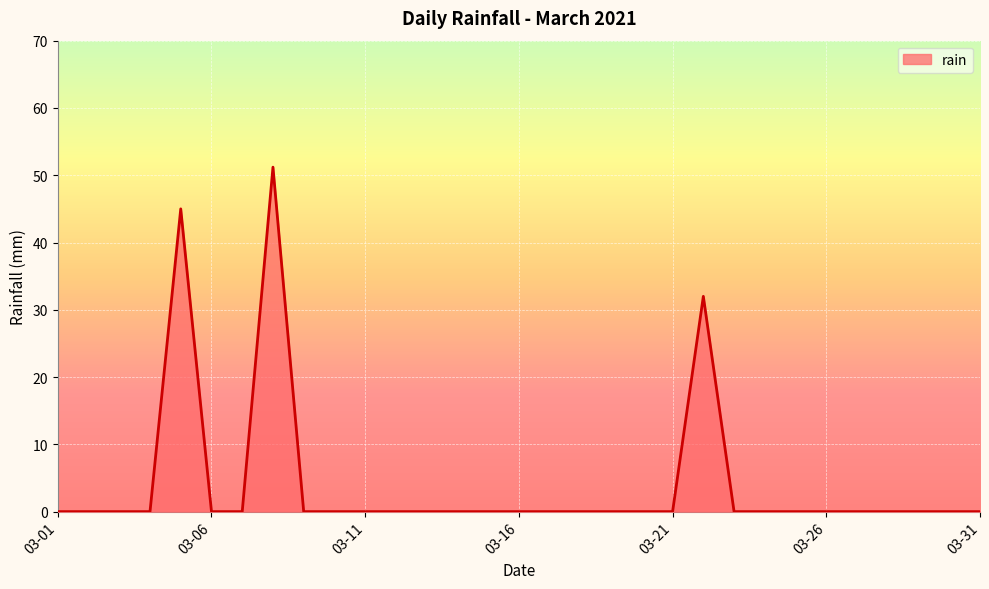

What is the greatest value displayed?

51.2